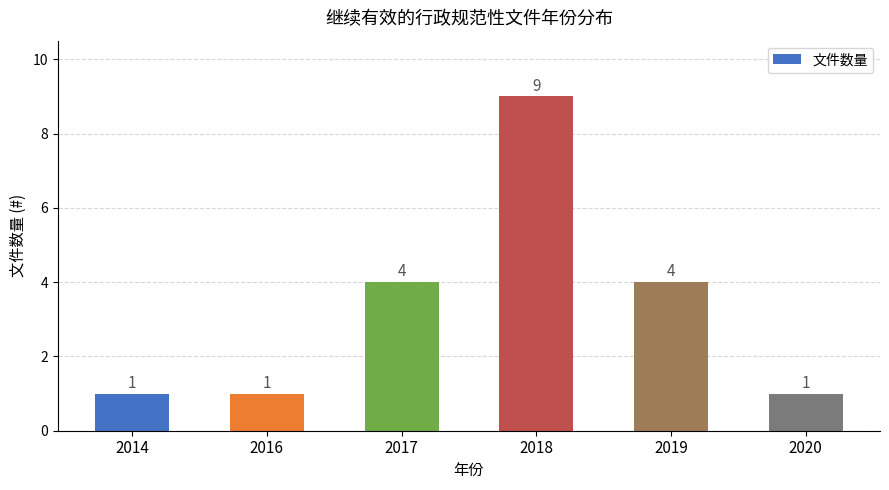

Which category has the highest value across all series?

2018